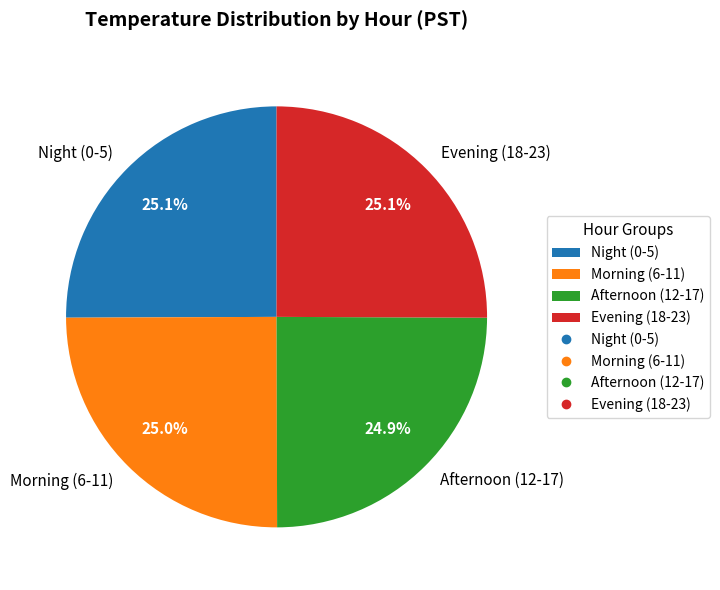

How many slices are in this pie chart?

4